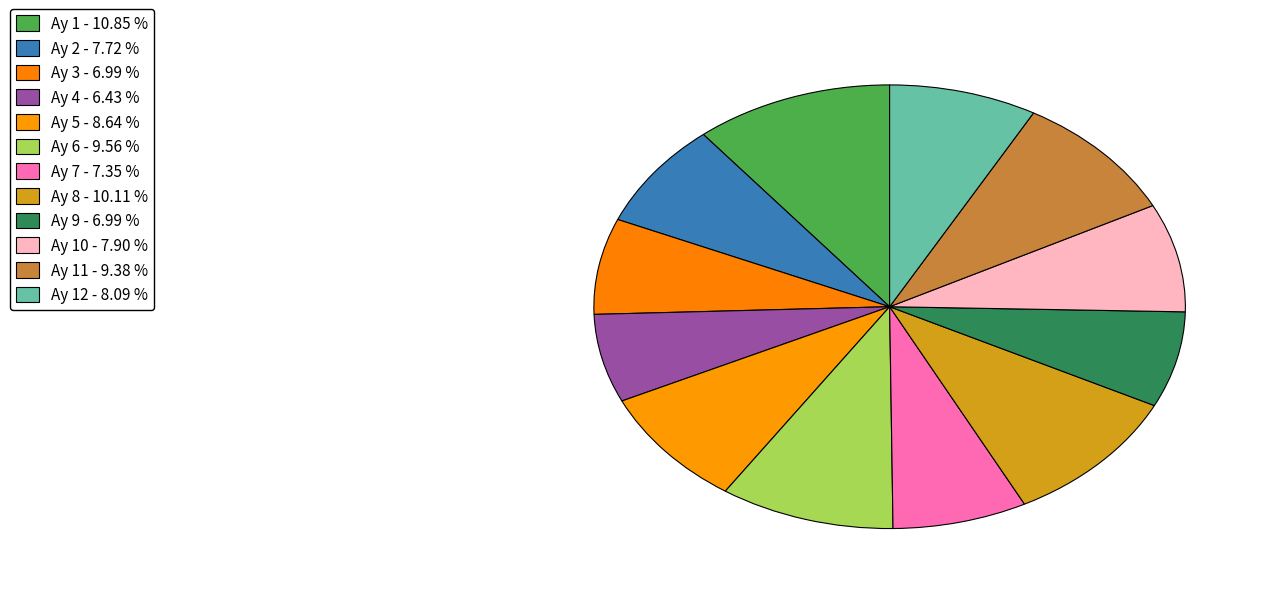

To the nearest percent, what is the average slice percentage?

8%